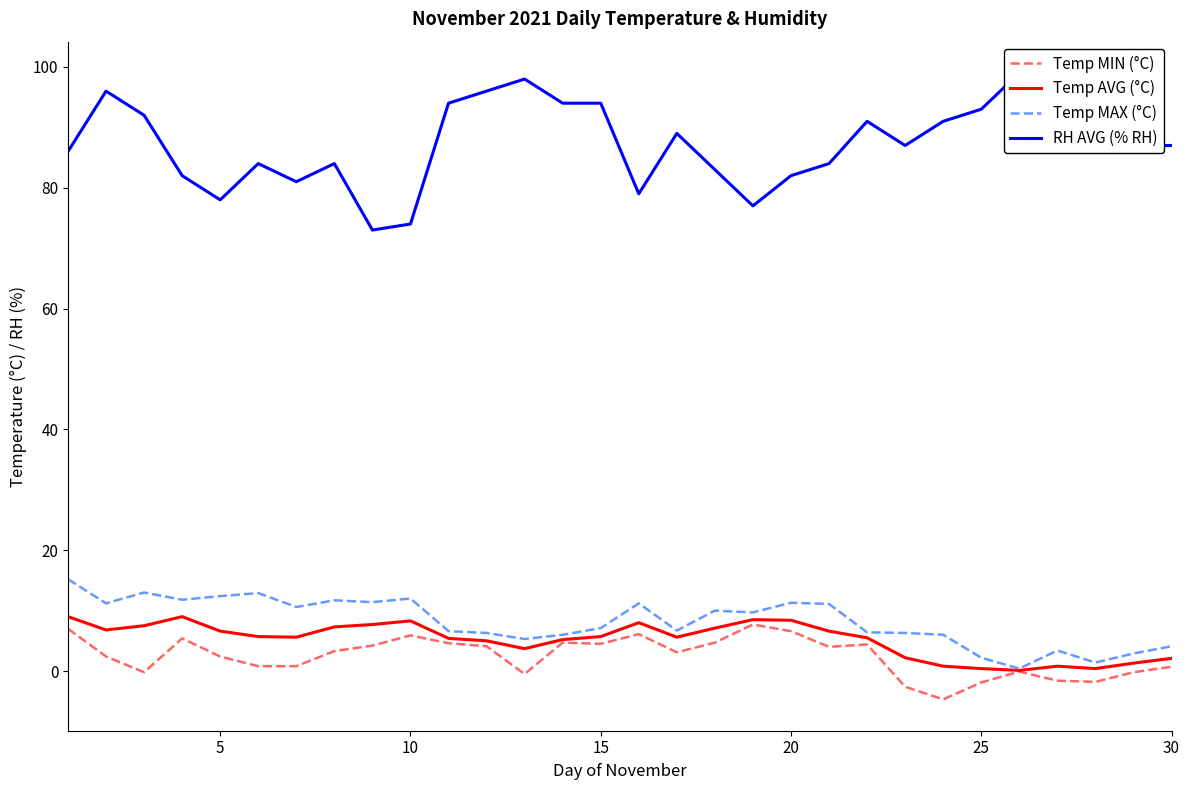

What are all the series names shown in the legend?

Temp MIN (°C), Temp AVG (°C), Temp MAX (°C), RH AVG (% RH)